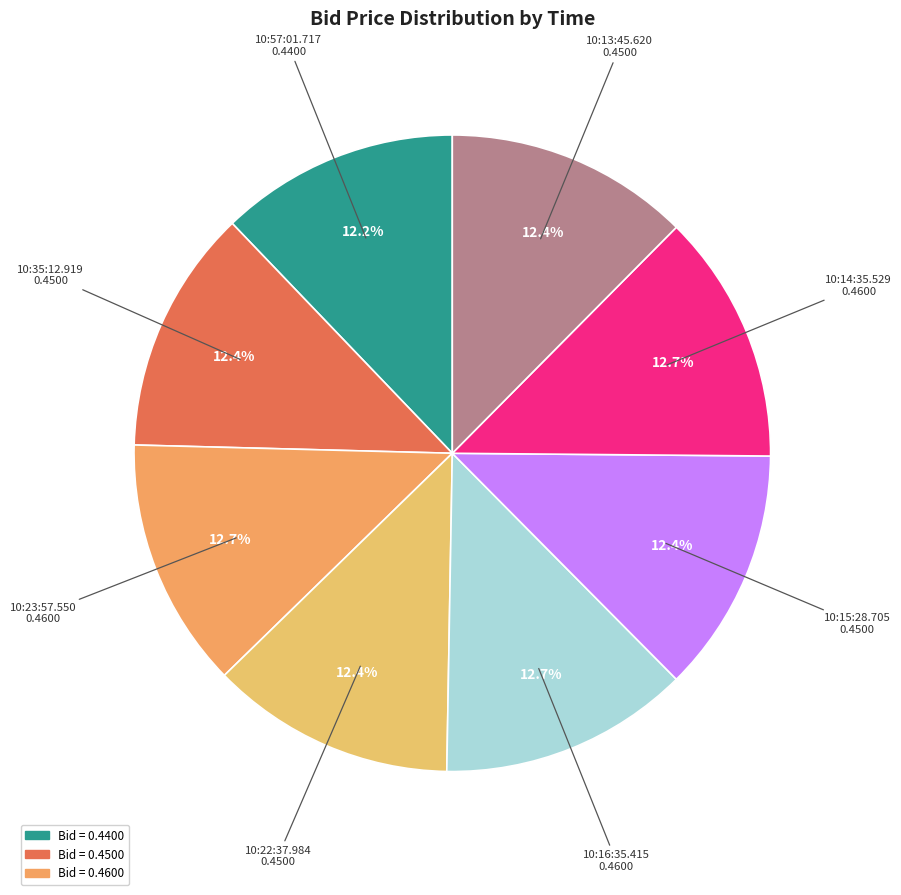

Which slice is the smallest?

10:57:01.717